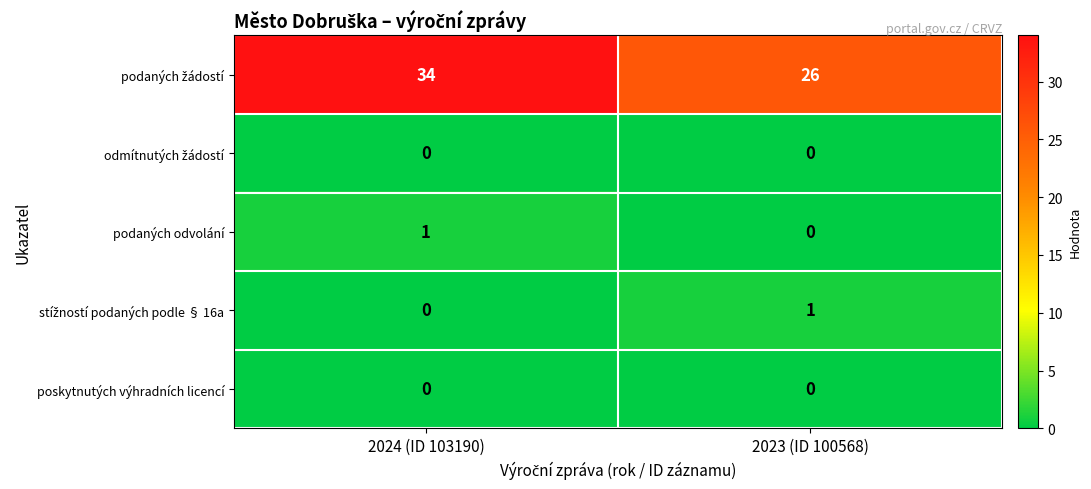

The value of podaných odvolání at 2023 (ID 100568) is 0. True or false?

True